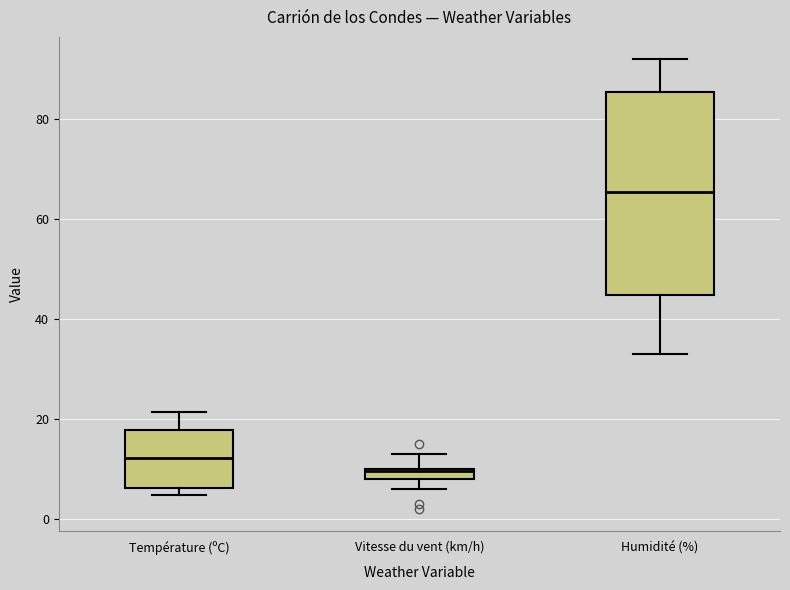

Comparing the boxes themselves (not the whiskers), which one is the tallest?

Humidité (%)